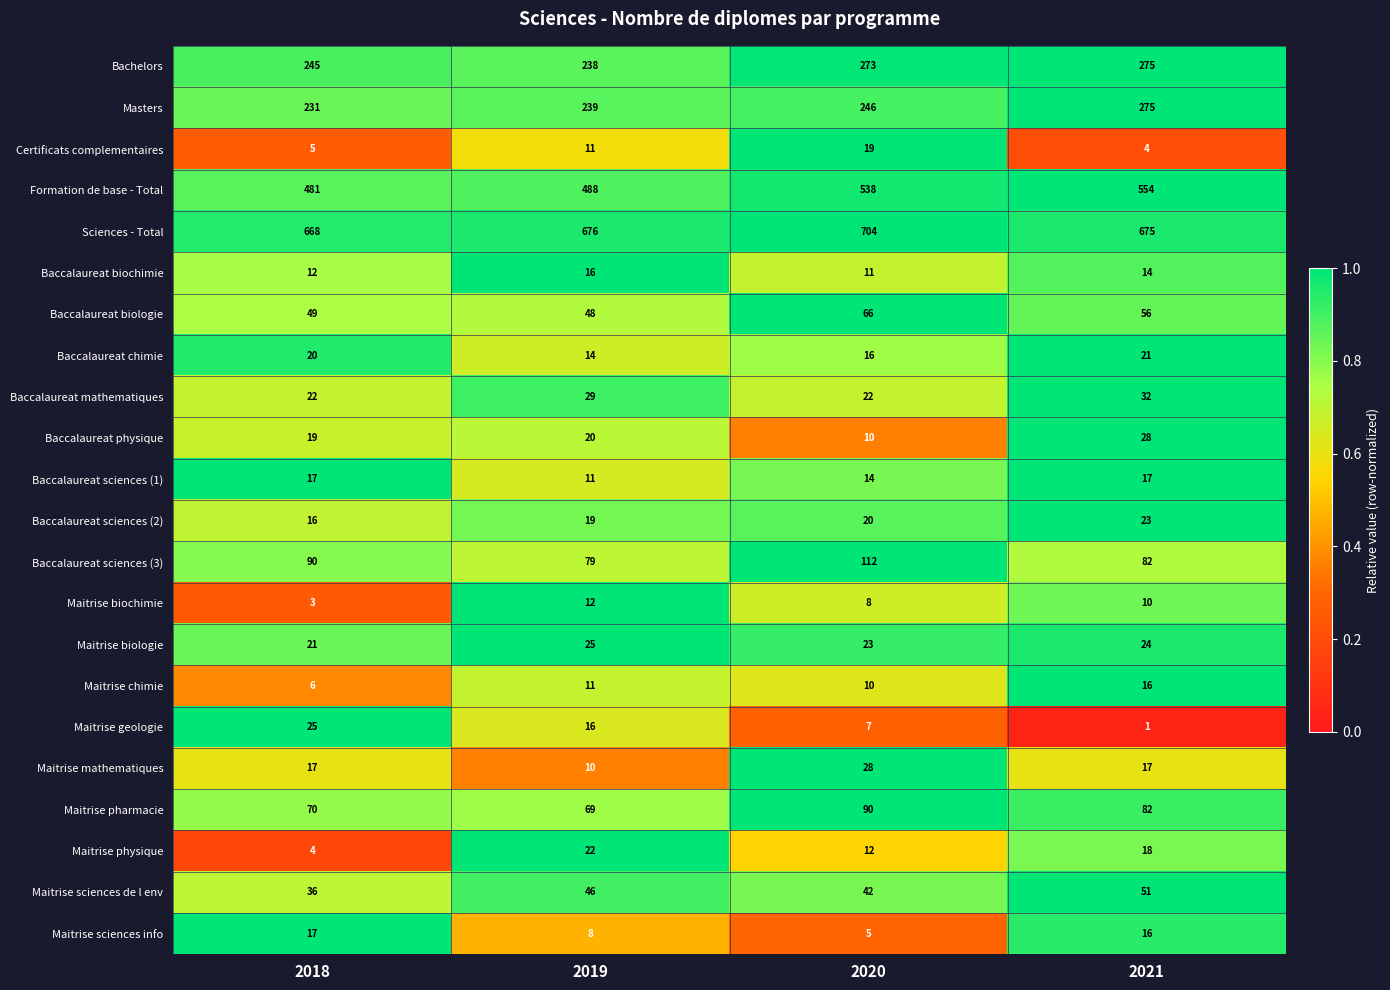

The Maitrise mathematiques series shows 28 at 2020. True or false?

True